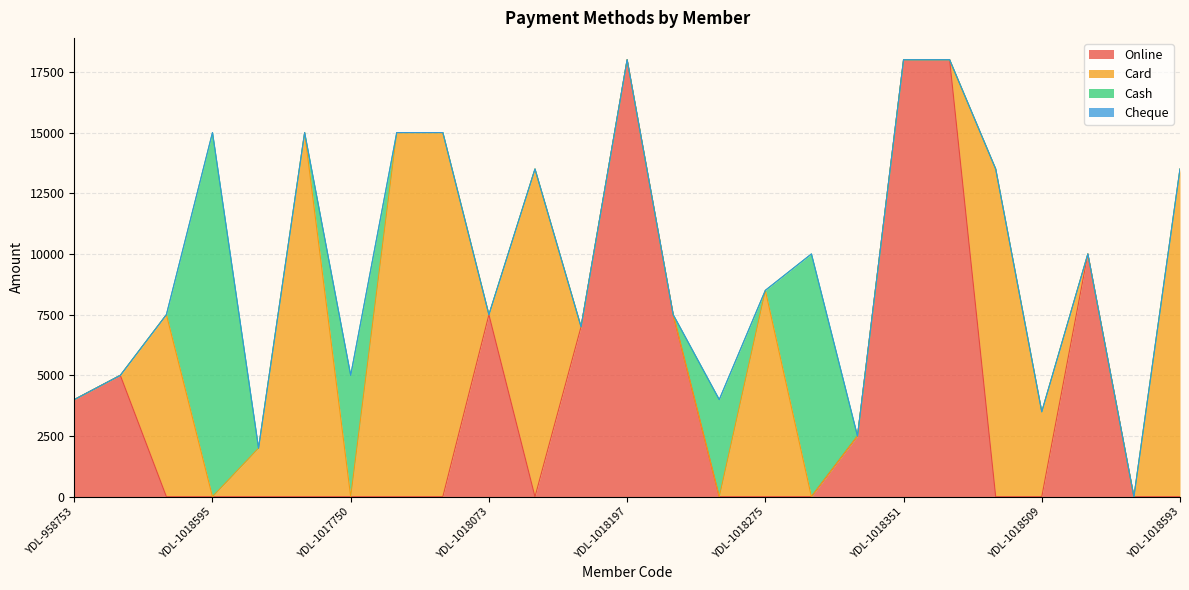

Does the chart display data point markers on the line(s)?

No